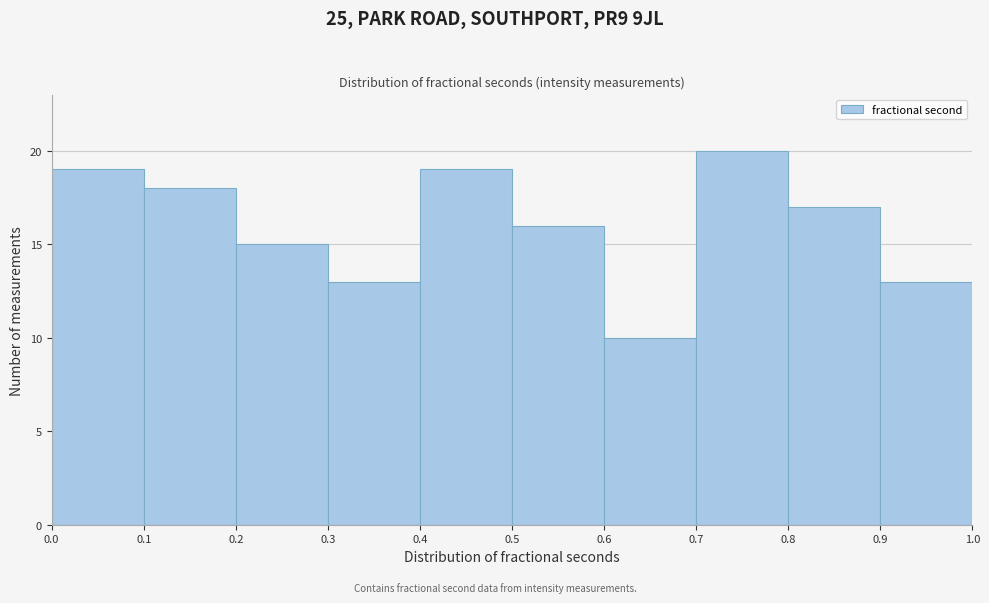

Which range on the x-axis has the tallest bar?

0.7 to 0.8